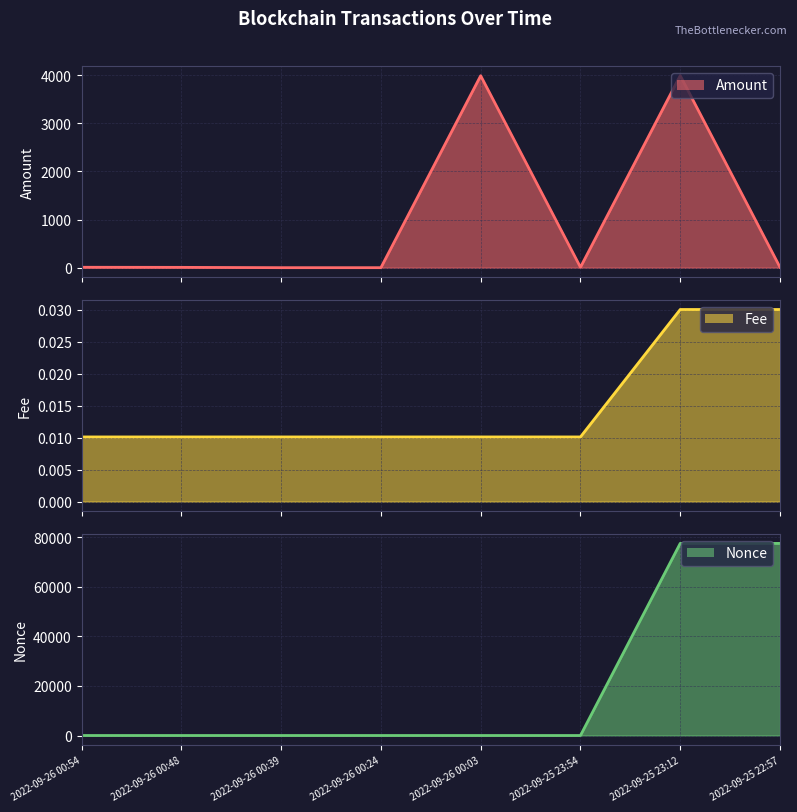

Where is the first local maximum for Nonce line?

2022-09-26 00:24